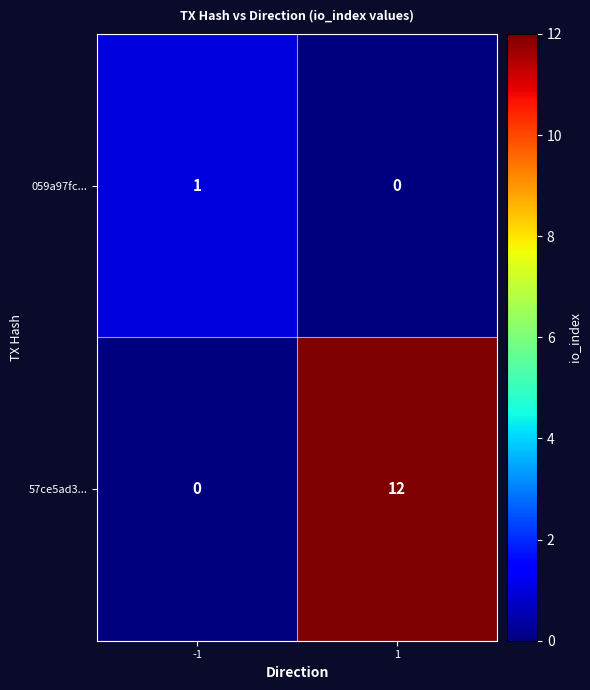

What is the spread (max minus min) of values at 1?

12